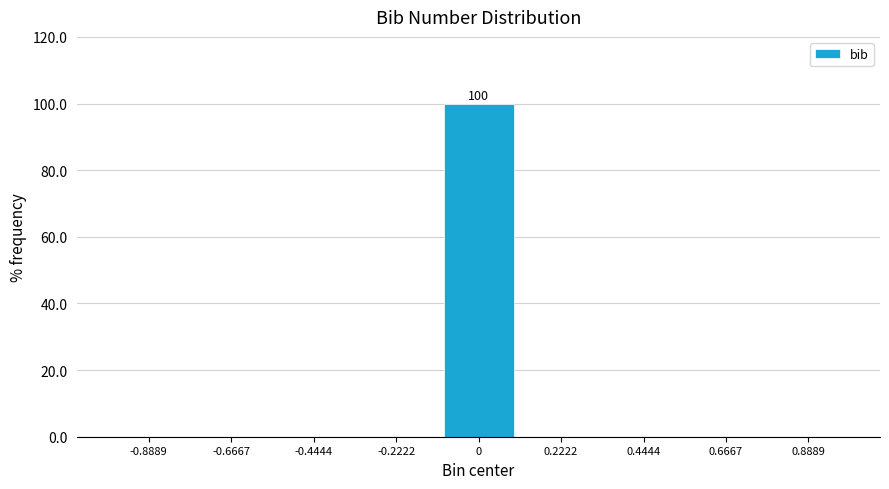

Which range on the x-axis has the tallest bar?

-0.10 to 0.10